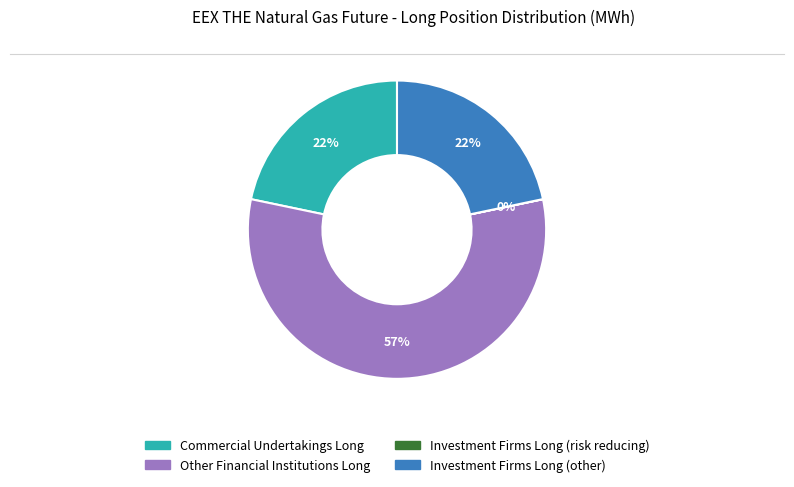

Is it true that Other Financial Institutions Long is 57% of the pie?

True